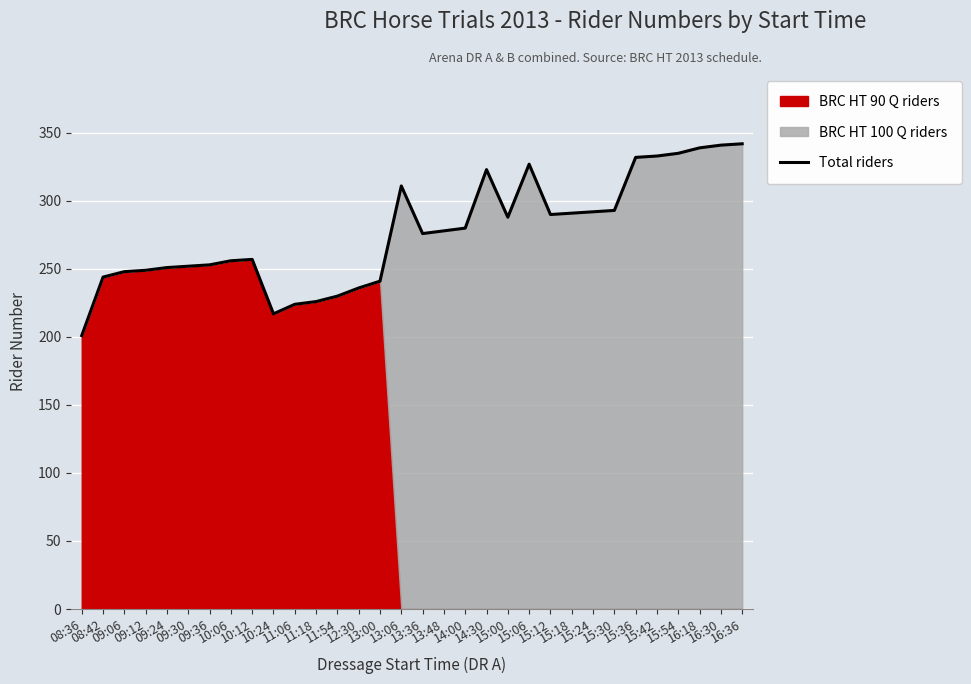

What is the change in value from 08:42 to 16:18?

+95